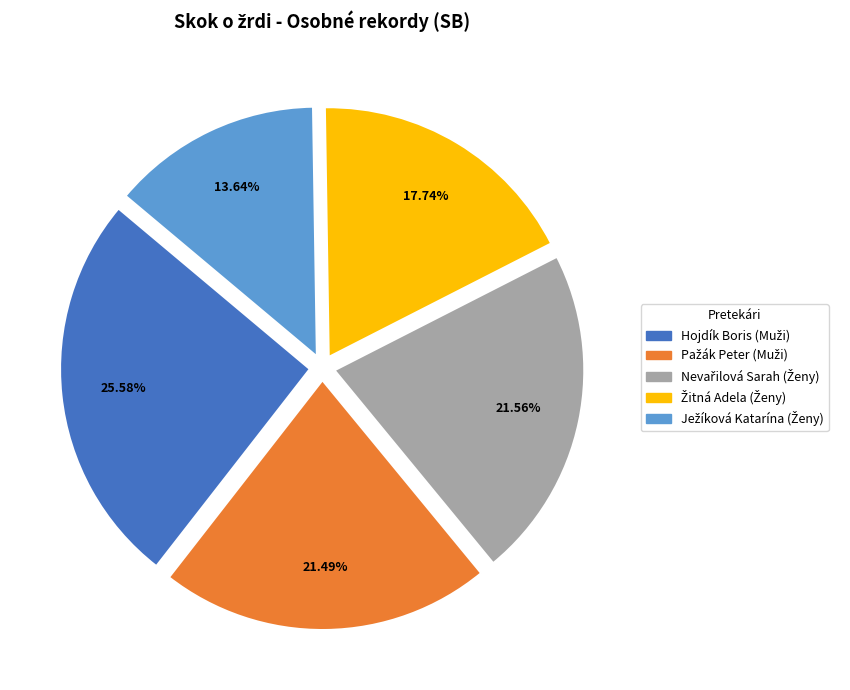

Is there any slice that represents more than half of the pie?

No